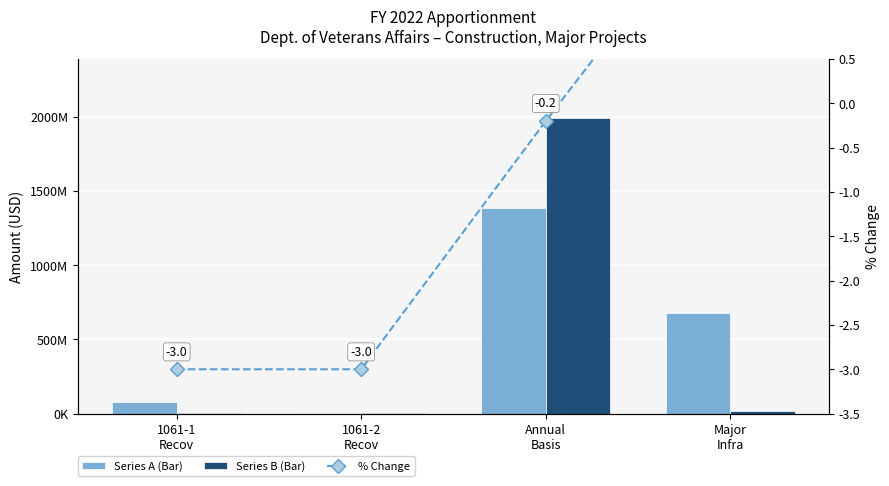

At which label does % Change first exceed 0?

Major
Infra